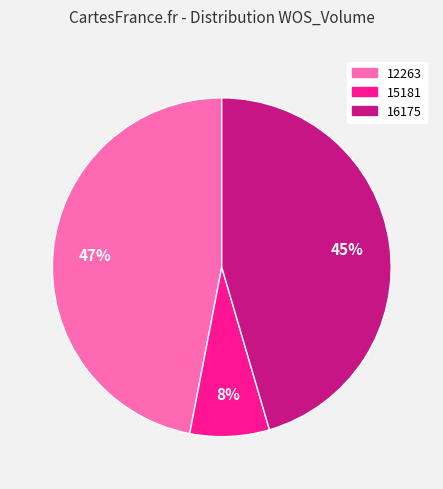

Which slice is the smallest?

15181